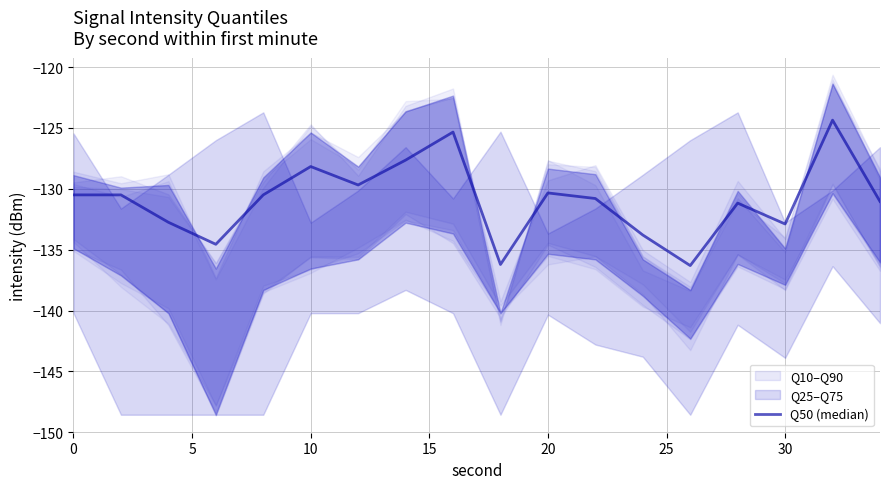

The chart shows a value of -83.4 at 13. True or false?

False